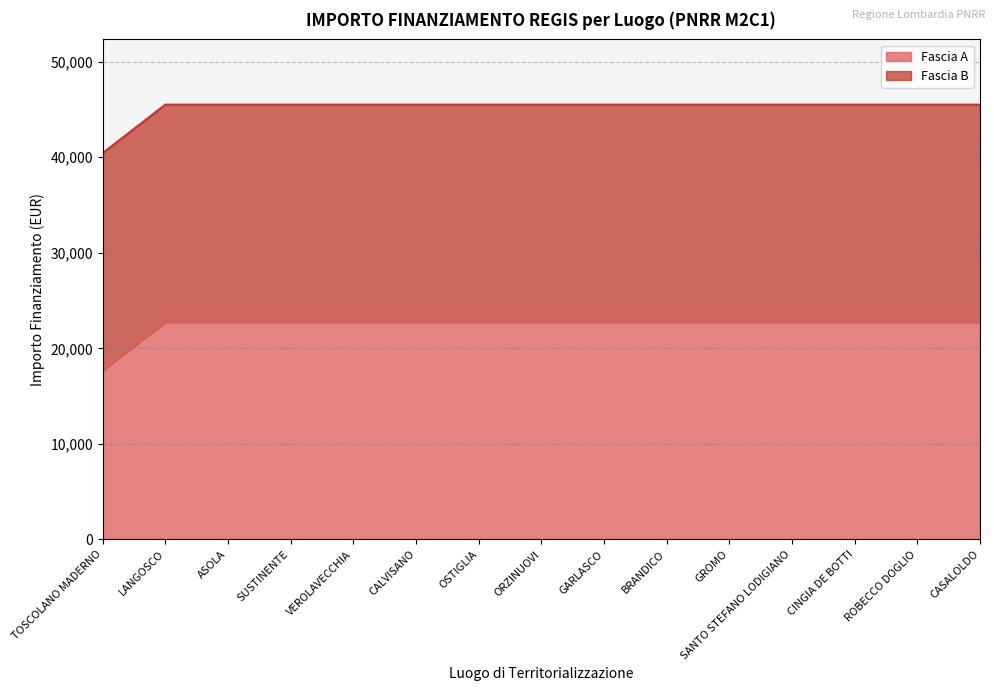

Rank the categories by value from lowest to highest.

TOSCOLANO MADERNO, LANGOSCO, ASOLA, SUSTINENTE, VEROLAVECCHIA, CALVISANO, OSTIGLIA, ORZINUOVI, GARLASCO, BRANDICO, GROMO, SANTO STEFANO LODIGIANO, CINGIA DE BOTTI, ROBECCO DOGLIO, CASALOLDO